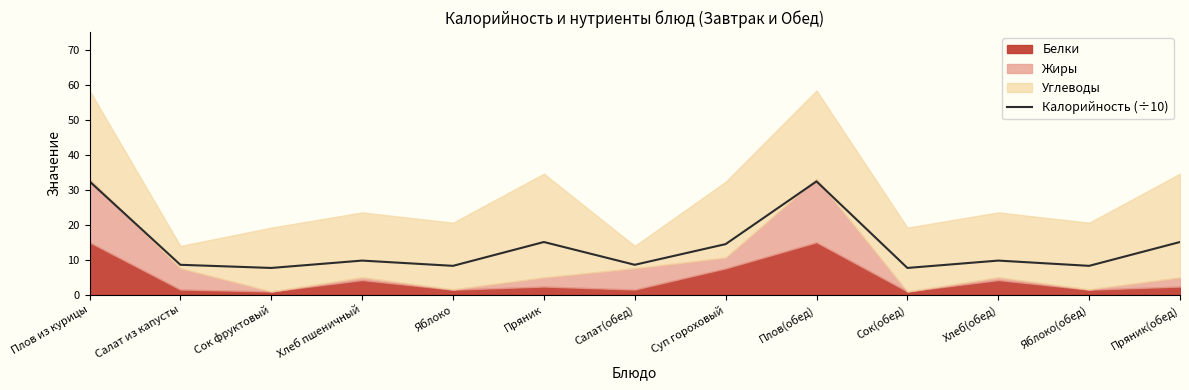

Is it true that the value at Сок(обед) is 10.5?

False